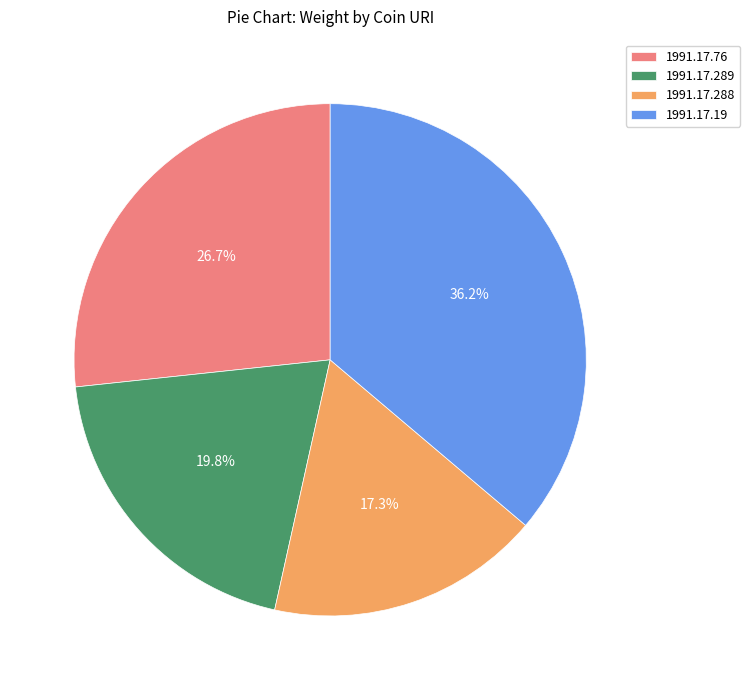

What is the largest slice in the pie chart?

1991.17.19